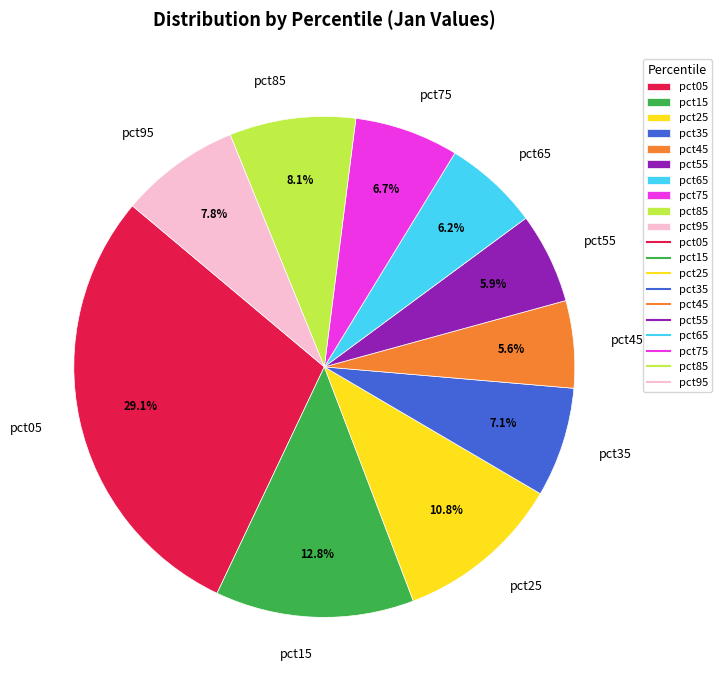

To the nearest percent, what is the difference between the largest and smallest slice percentages?

23%